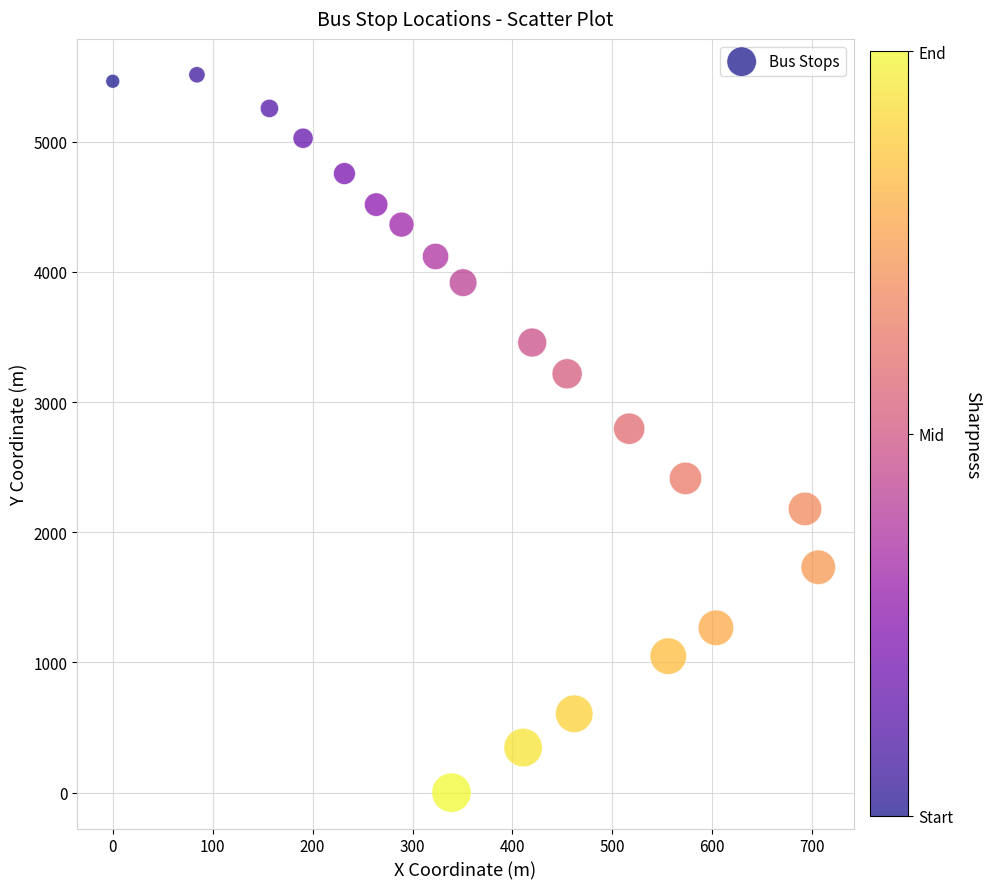

What is the range of X values (max minus min)?

706.1